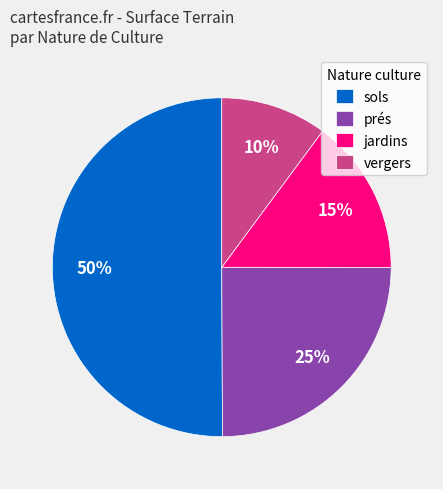

Which has a higher value, jardins or sols?

sols